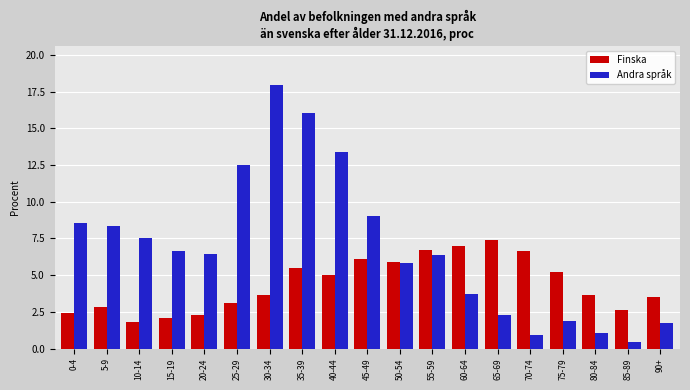

What is the sum of the Andra språk values at 5-9 and 90+?

10.1